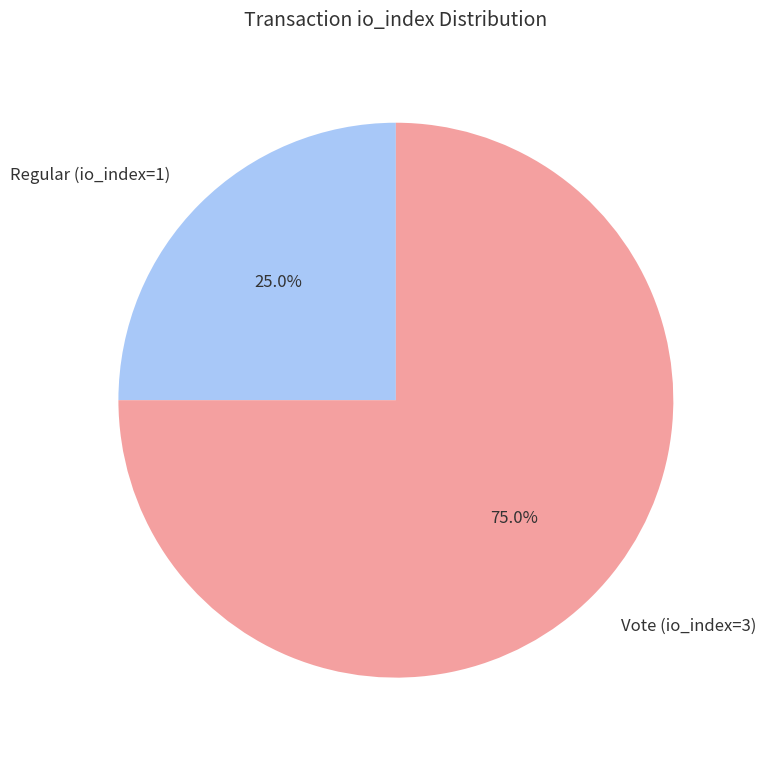

Rank the categories by value from lowest to highest.

Regular (io_index=1), Vote (io_index=3)